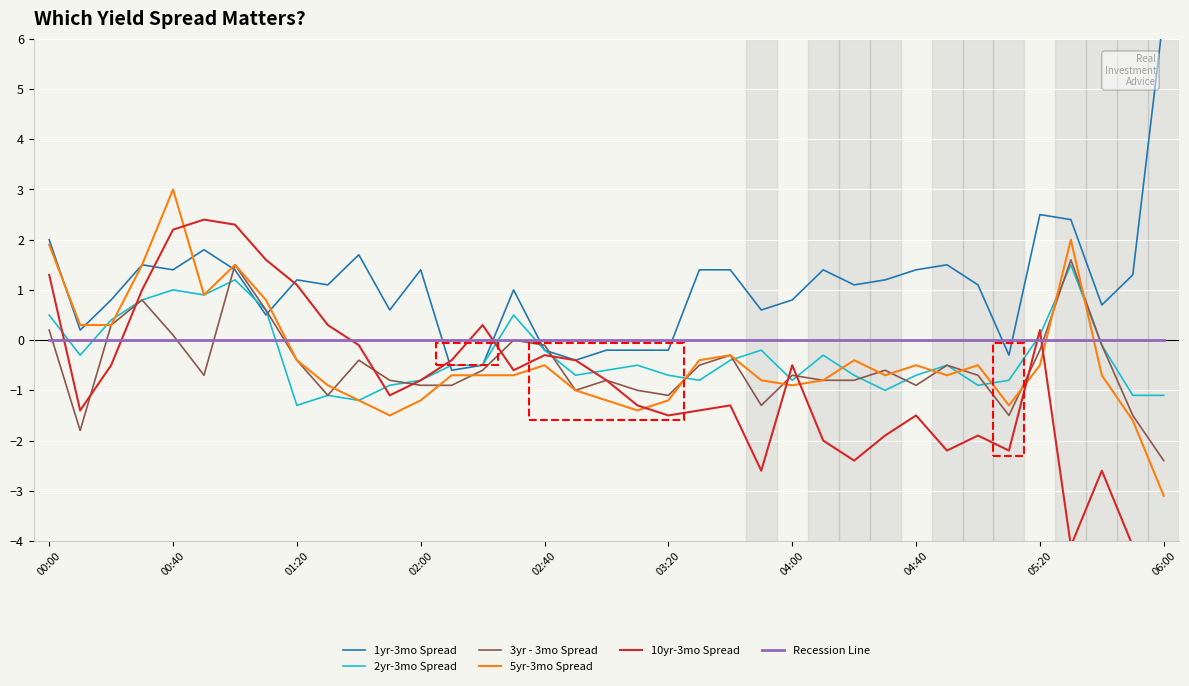

What position from the right is 21?

16